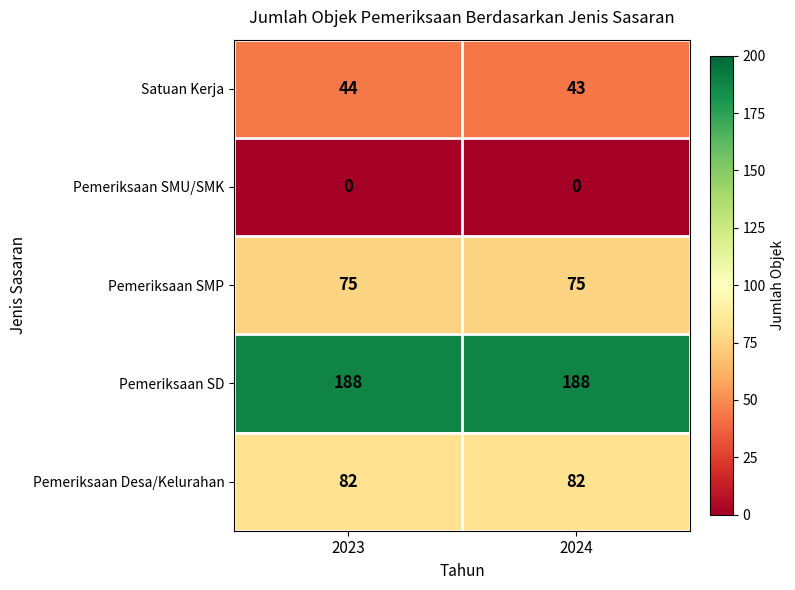

What is the minimum value for Pemeriksaan SMP?

75